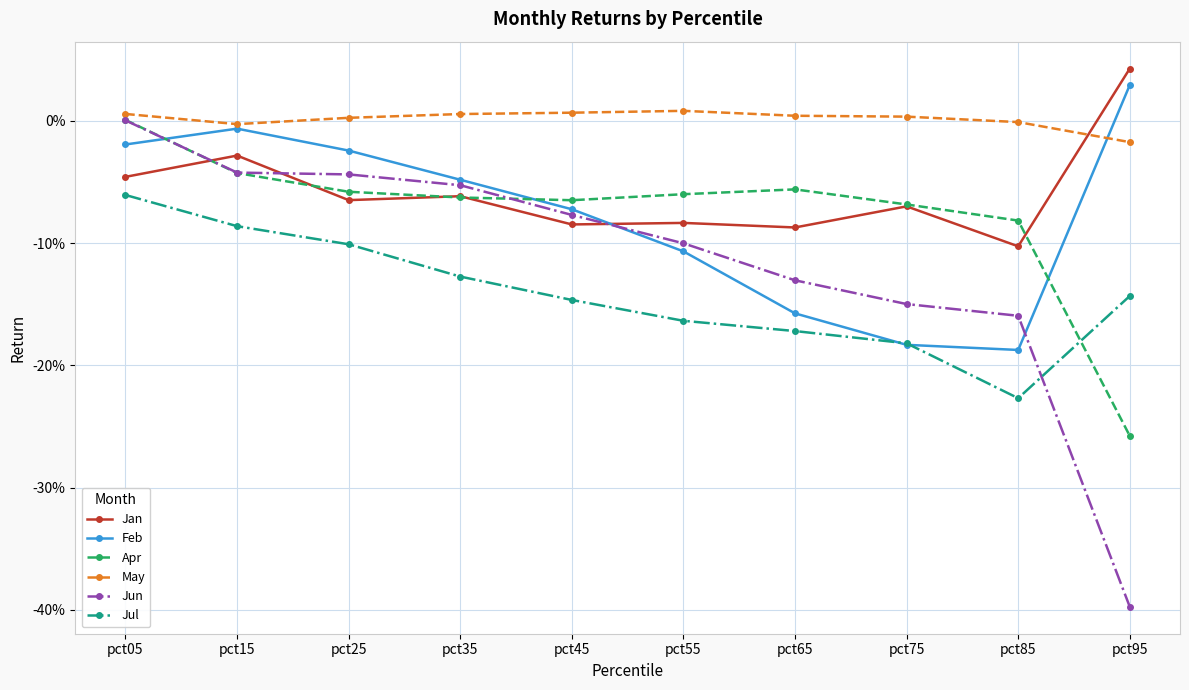

True or false: Feb and Jul intersect in this chart.

True